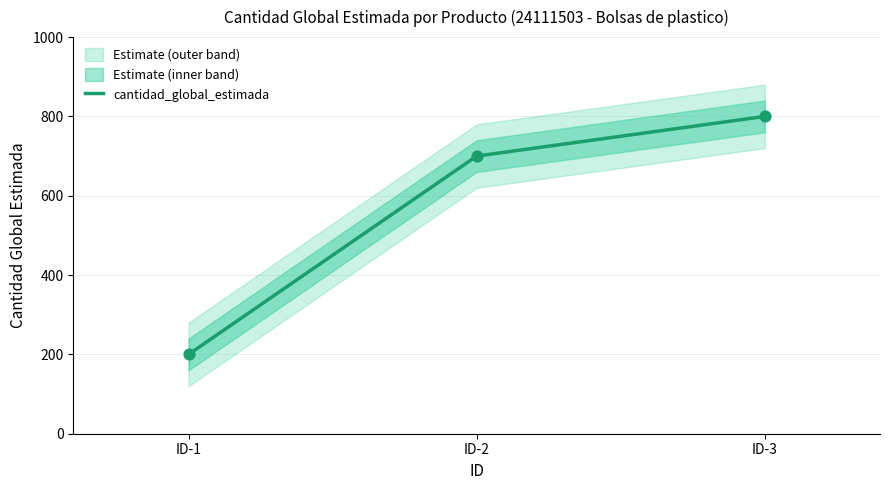

What is the change in value from ID-1 to ID-2?

+500